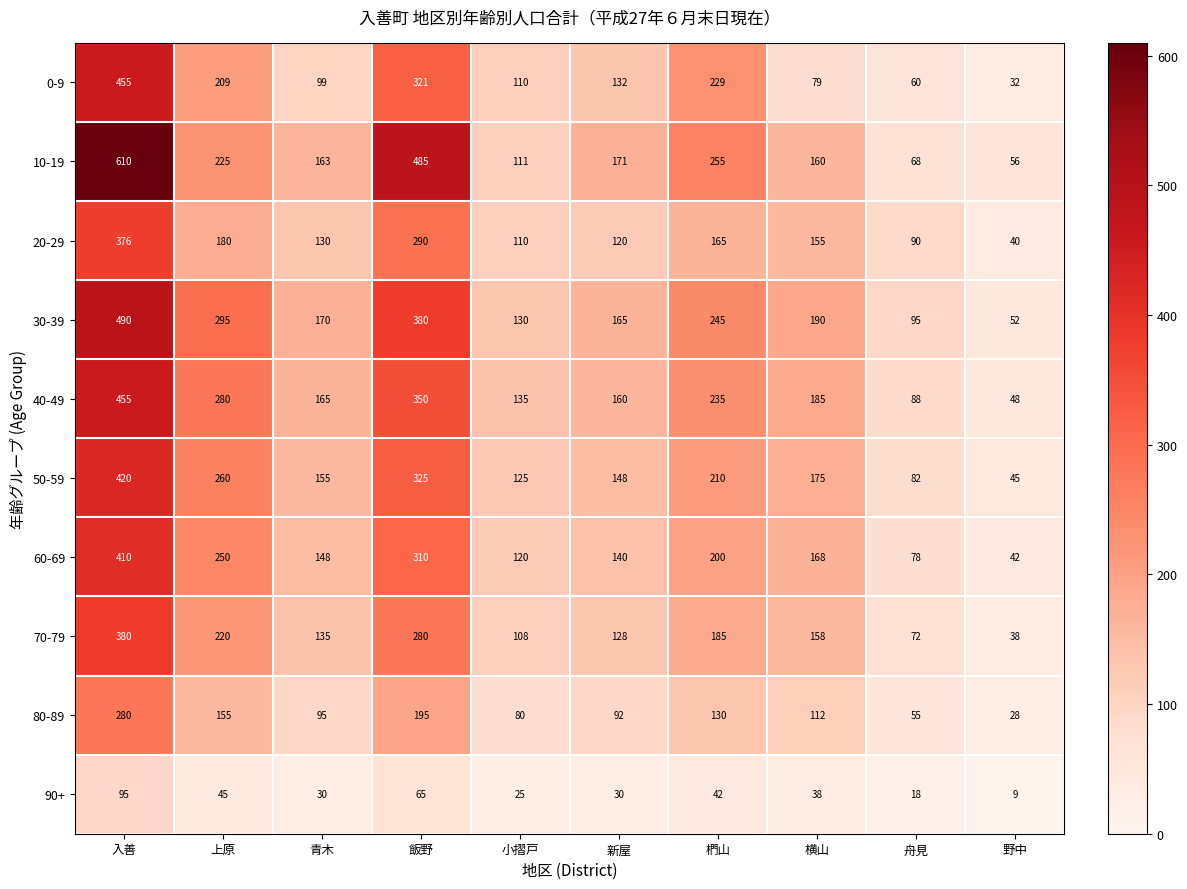

At how many categories does at least one series exceed 566?

1